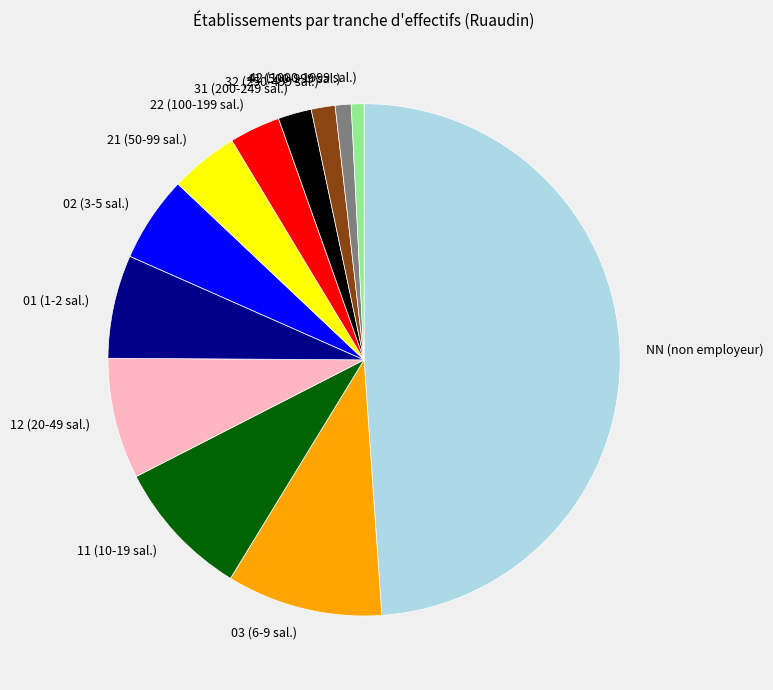

What is the largest slice in the pie chart?

NN